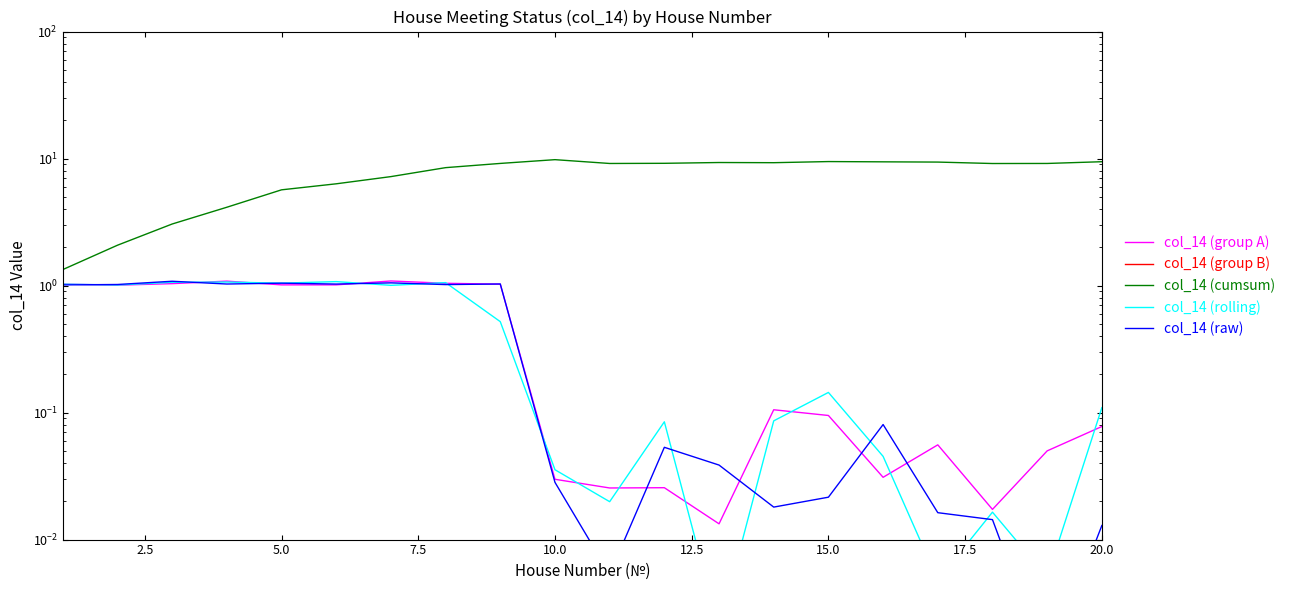

What is the difference between the maximum and second lowest values in the col_14 (rolling) series?

1.1